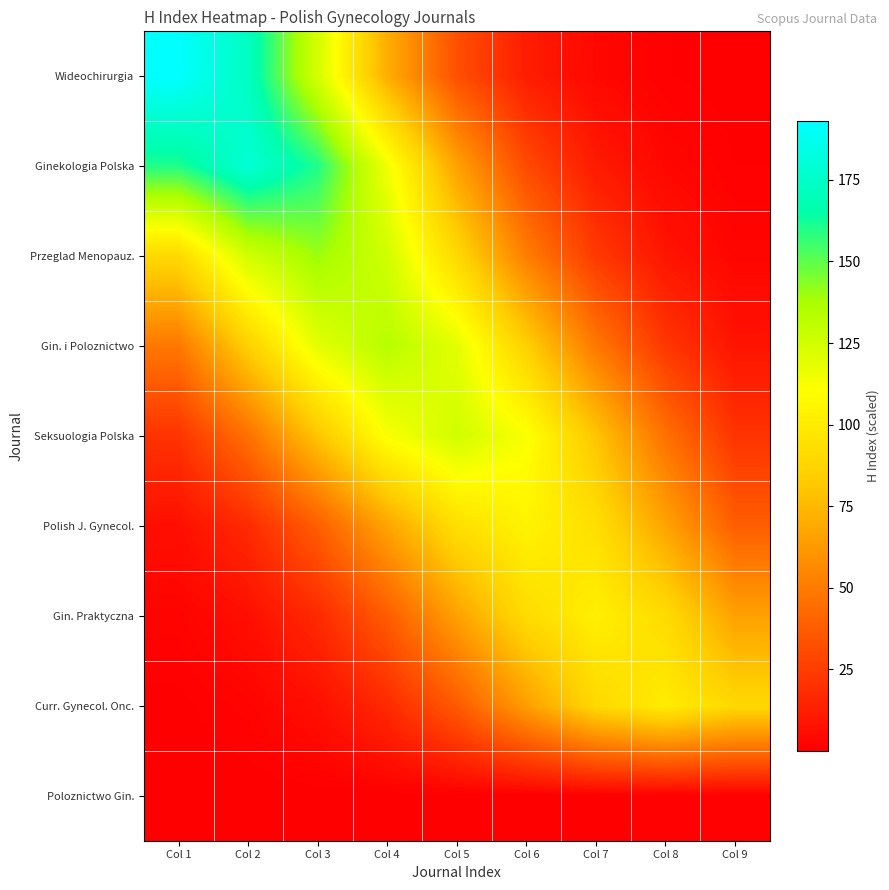

Between Col 6 and Col 8, which is larger?

Col 6